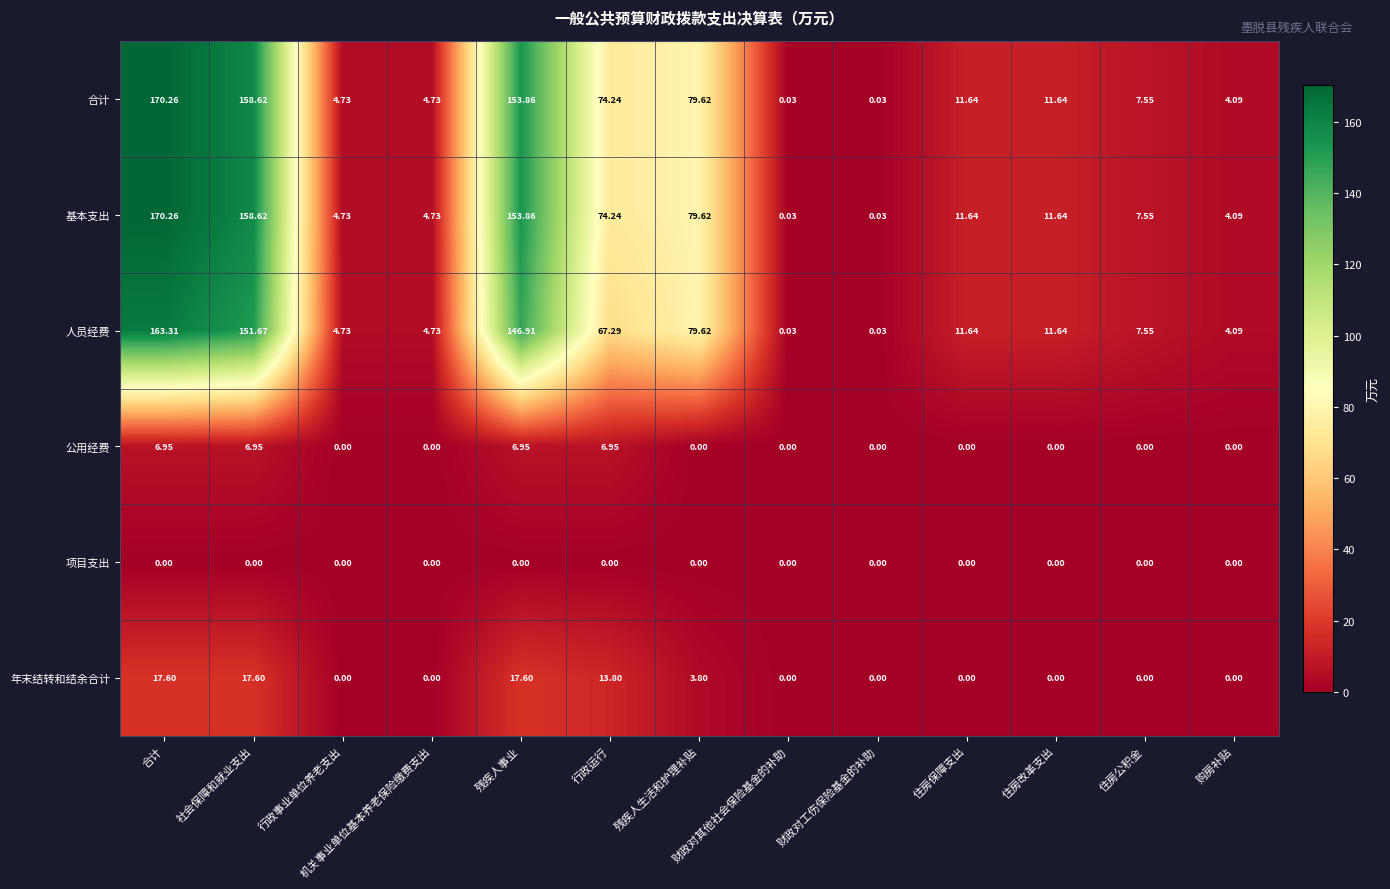

At which category is the sum across all series the highest?

合计